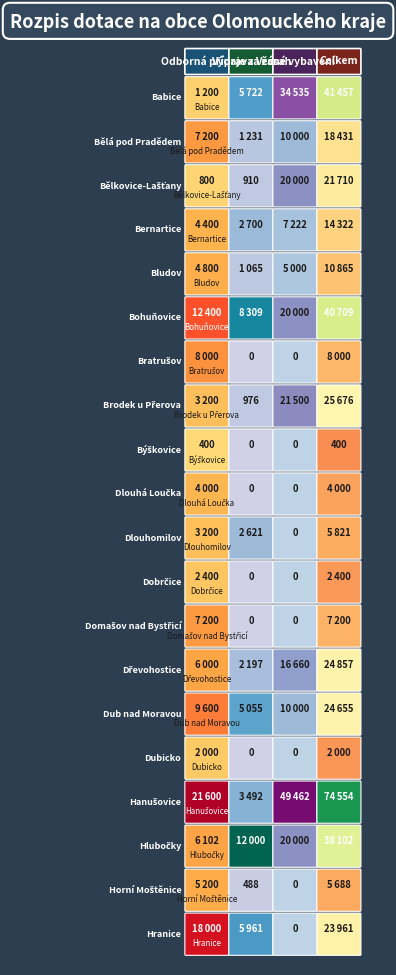

How many Dřevohostice values are between 6000 and 24857?

3